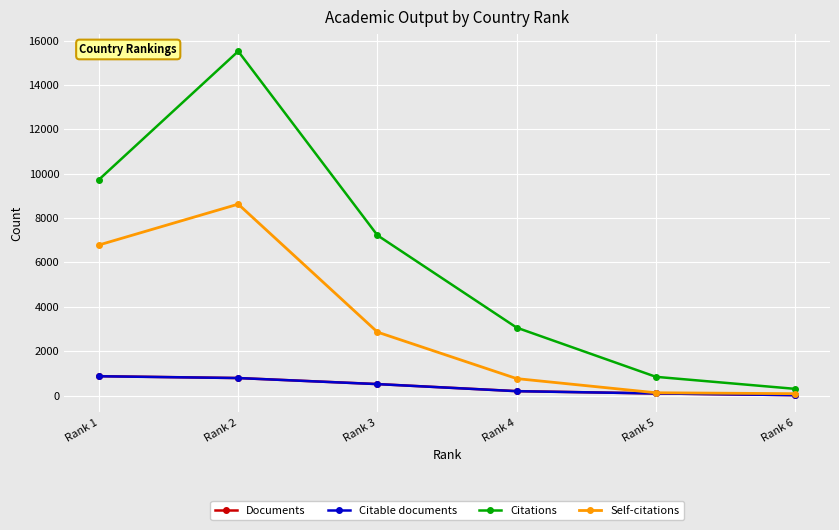

True or false: Self-citations has more than 1 interior local peaks.

False